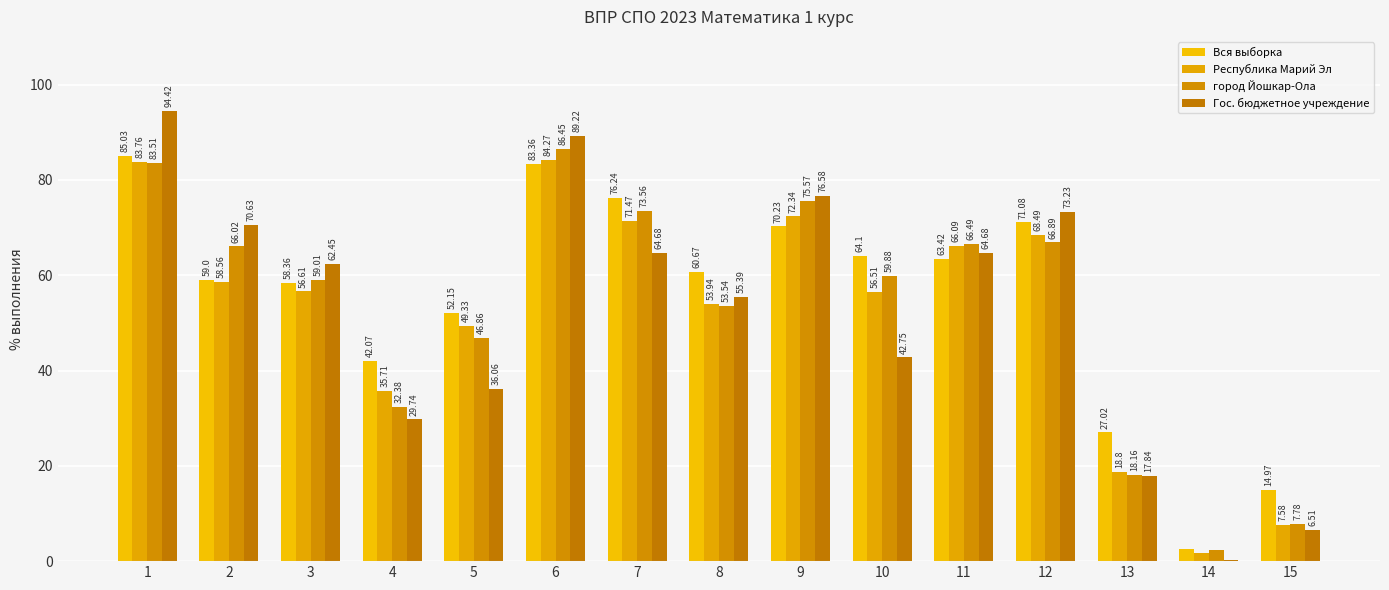

Reading left to right, what are all the values shown in this chart?

Вся выборка: 85.0	59.0	58.4	42.1	52.1	83.4	76.2	60.7	70.2	64.1	63.4	71.1	27.0	2.6	15.0
Республика Марий Эл: 83.8	58.6	56.6	35.7	49.3	84.3	71.5	53.9	72.3	56.5	66.1	68.5	18.8	1.8	7.6
город Йошкар-Ола: 83.5	66.0	59.0	32.4	46.9	86.5	73.6	53.5	75.6	59.9	66.5	66.9	18.2	2.3	7.8
Гос. бюджетное учреждение: 94.4	70.6	62.5	29.7	36.1	89.2	64.7	55.4	76.6	42.8	64.7	73.2	17.8	0.2	6.5